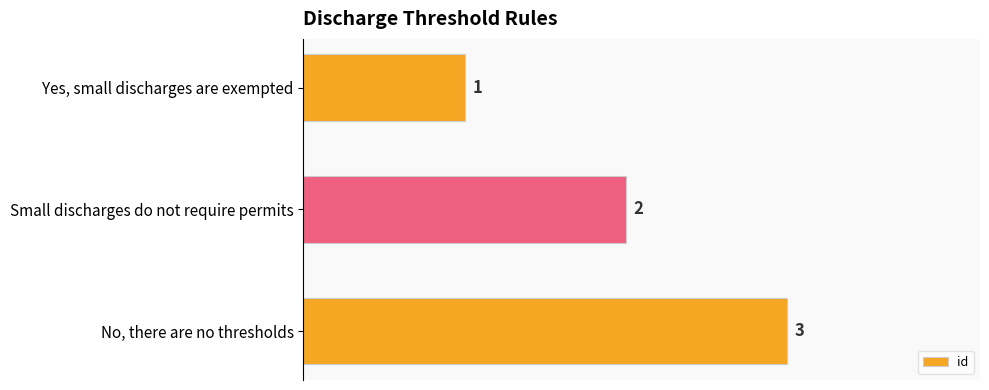

What is the change in value from Yes, small discharges are exempted to No, there are no thresholds?

+2